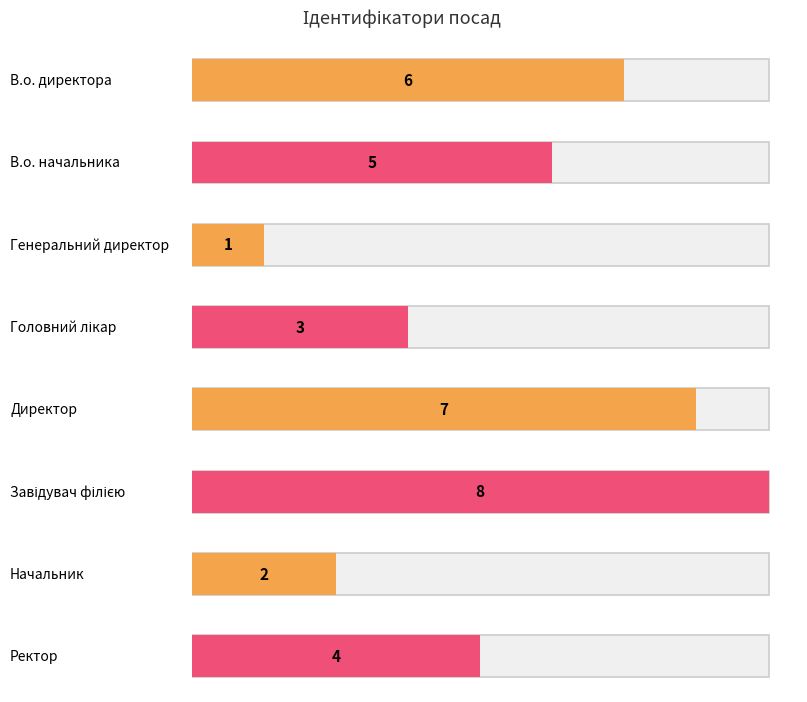

What value does the data have at Ректор?

4